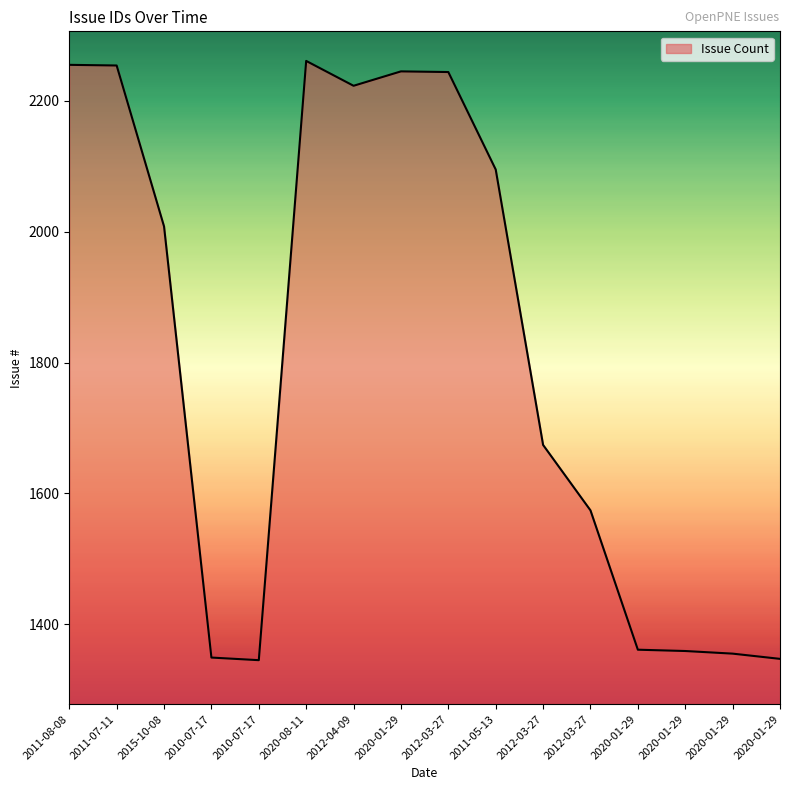

What is the approximate value at 2012-03-27?

1674